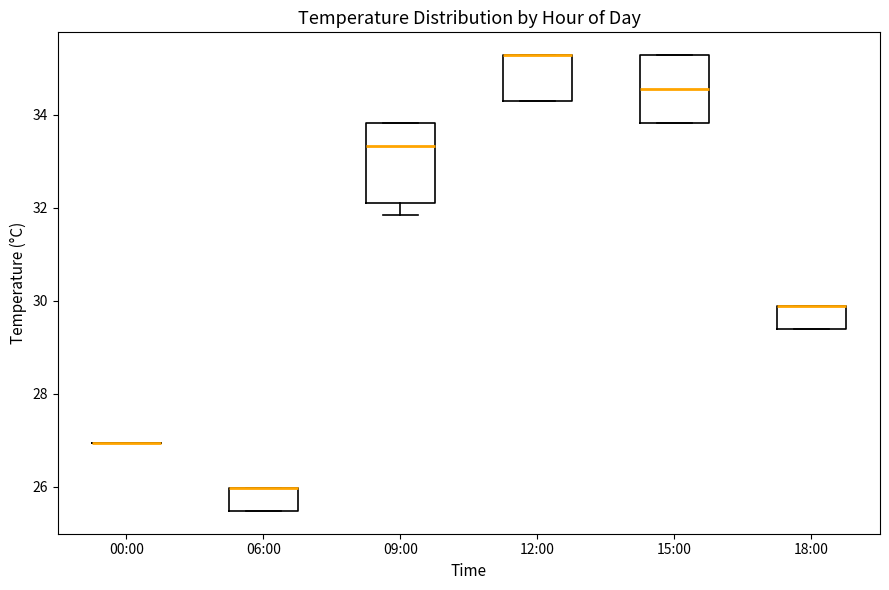

Which box is the tallest, from its lower edge to its upper edge?

09:00